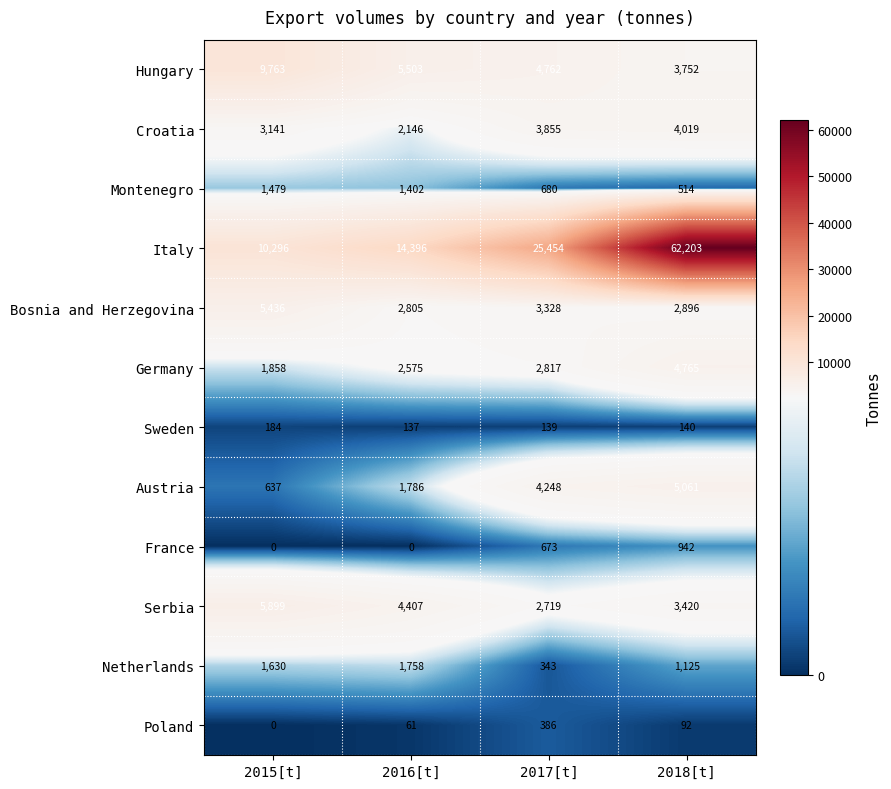

What is the total value across all series at 2017[t]?

49404